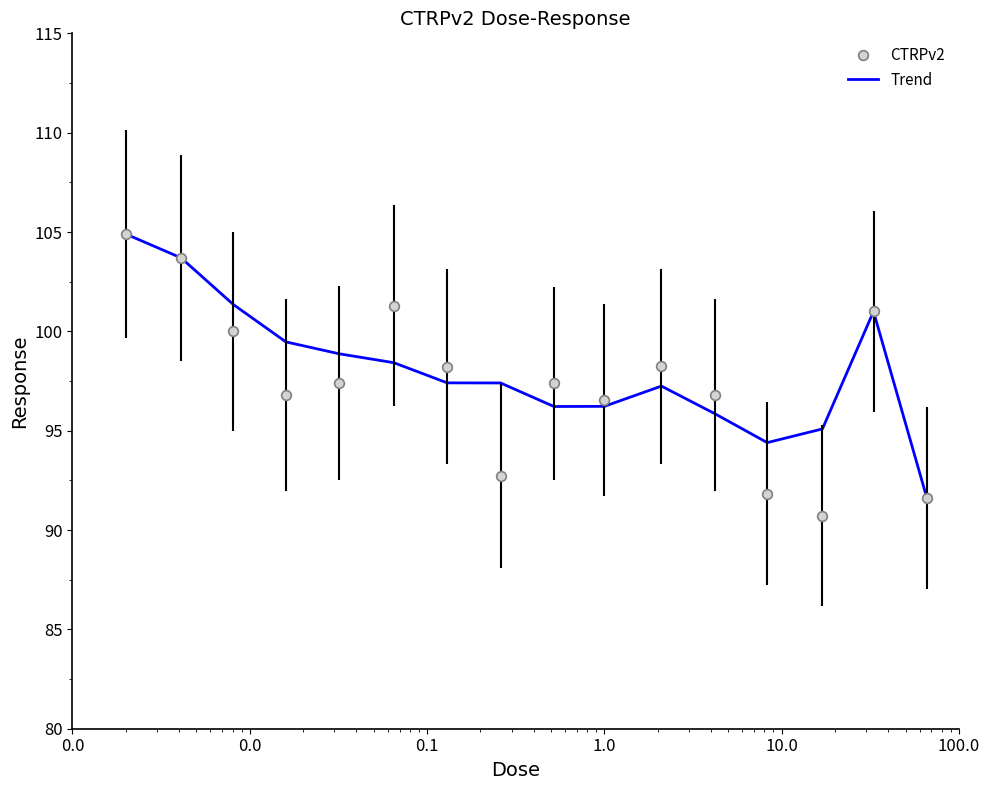

How many categories are shown in the chart?

16